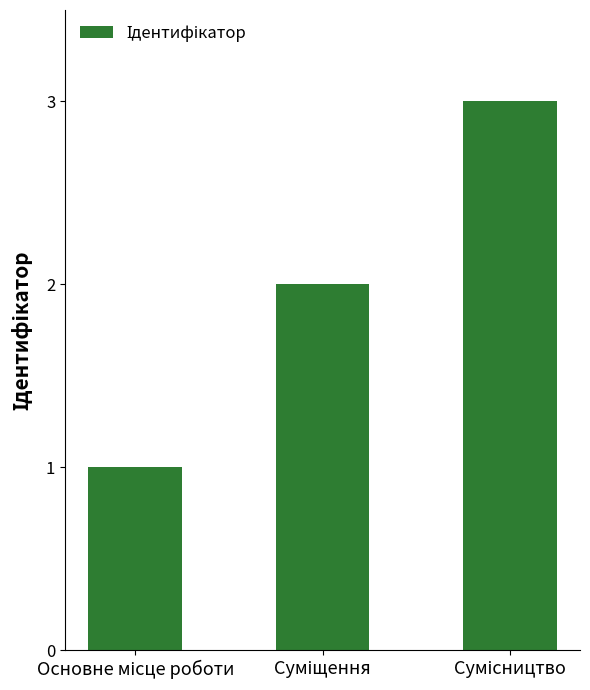

Reading left to right, extract all data points from this chart.

1	2	3